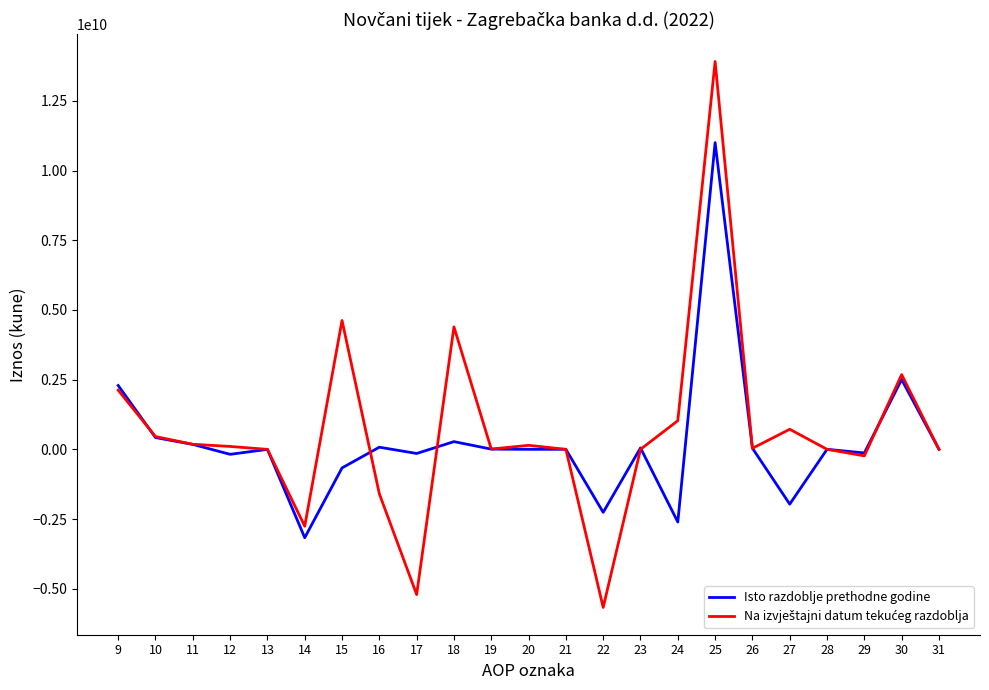

What is the total value across all series at 22?

-7933568014